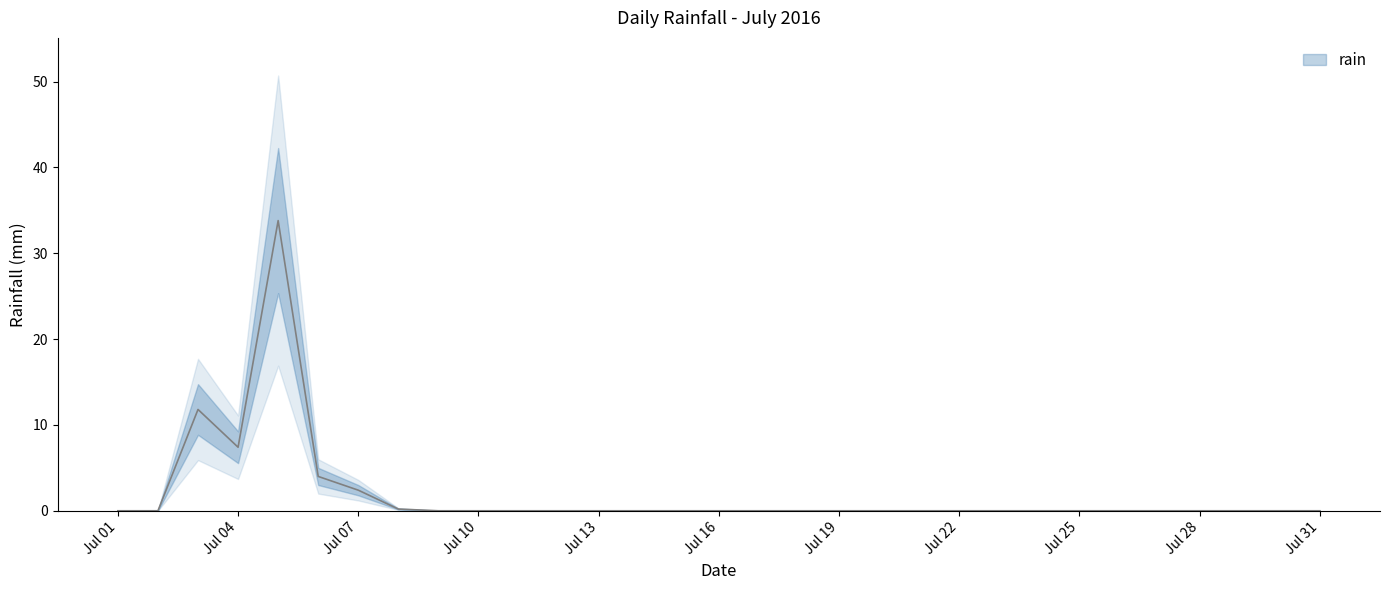

The value at 2016-07-11 is 0.0. True or false?

True